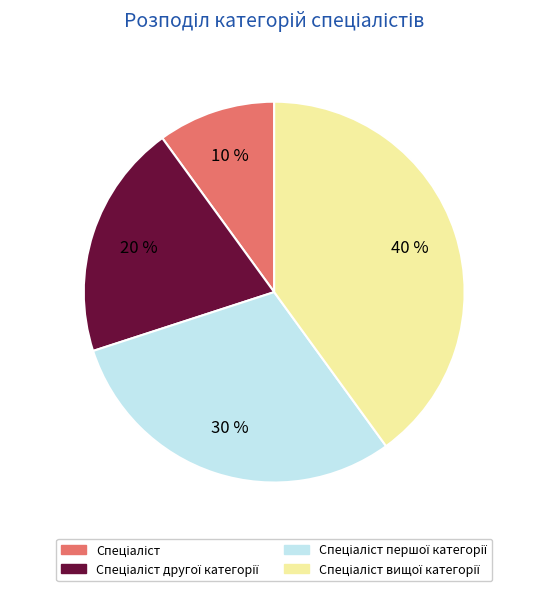

To the nearest percent, what is the average slice percentage?

25%